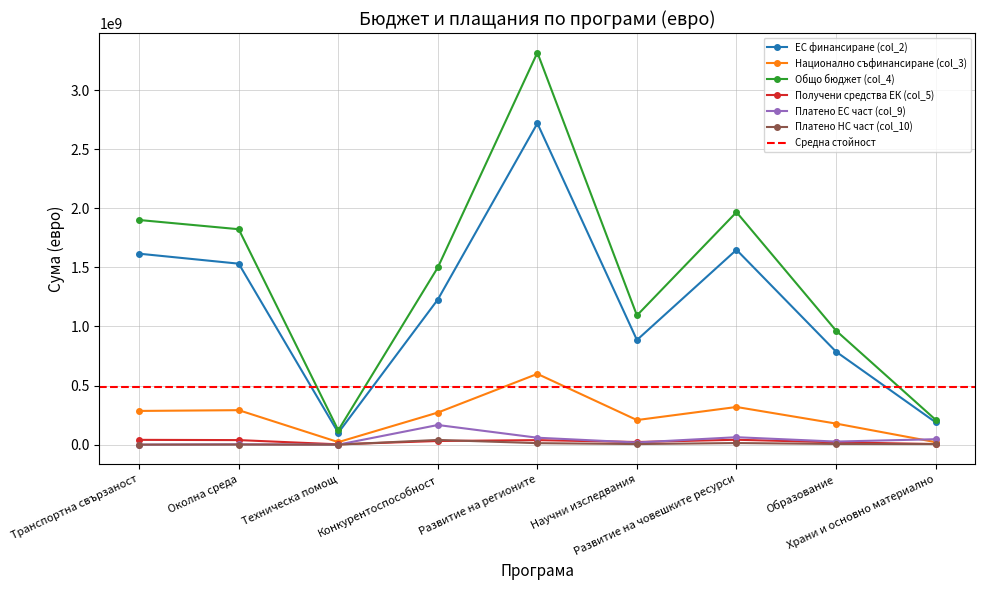

What is the label of the 9th point from the right?

Транспортна свързаност